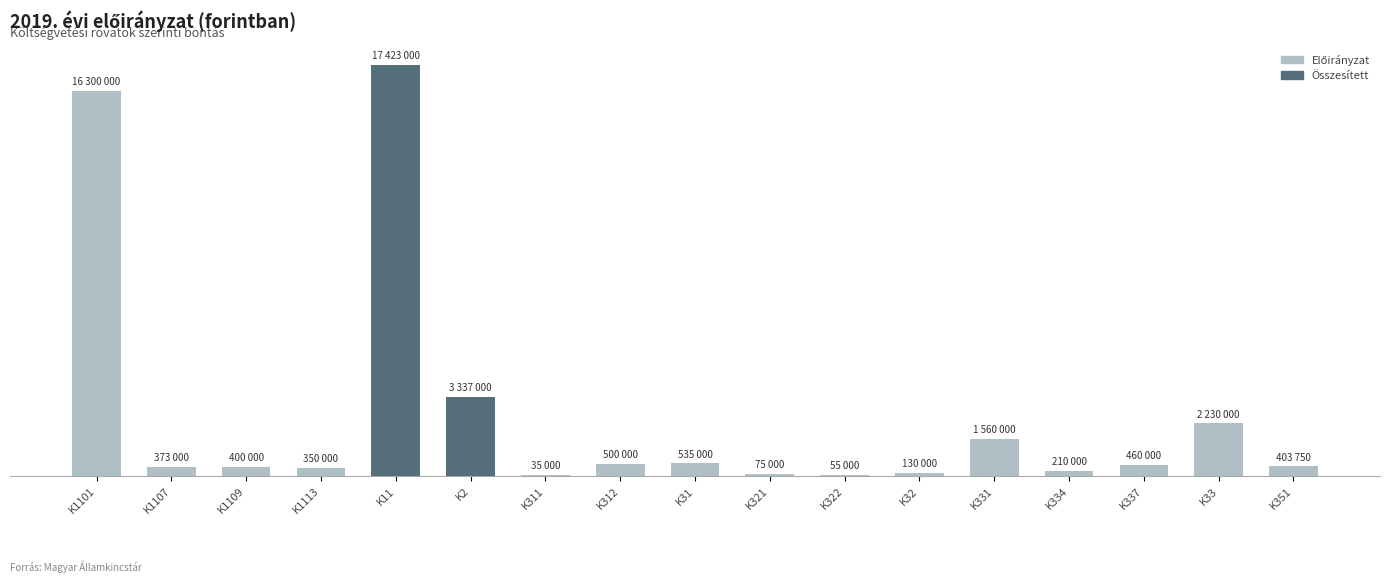

The value at K322 is 55000. True or false?

True